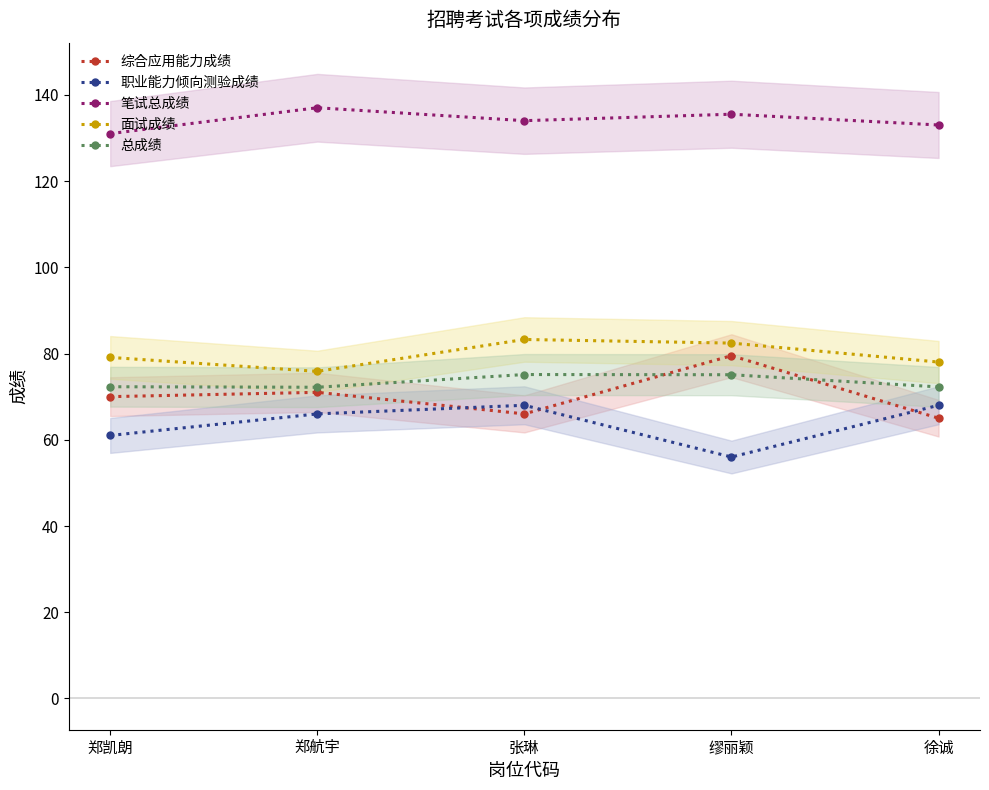

What is the difference between the maximum and minimum values in the 笔试总成绩 series?

6.0